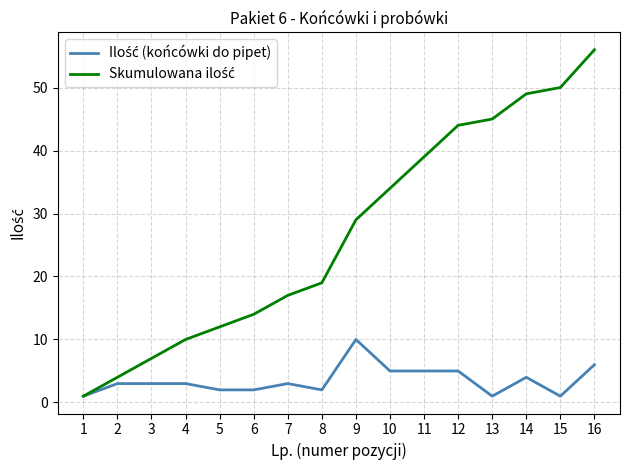

At which category is the sum across all series the highest?

16